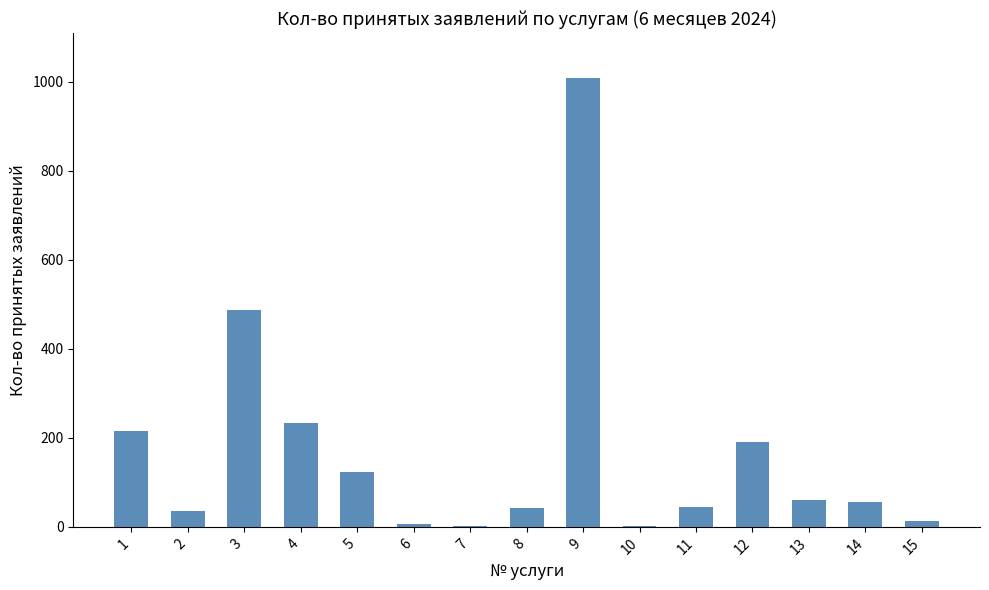

The chart shows a value of 35 at 2. True or false?

True